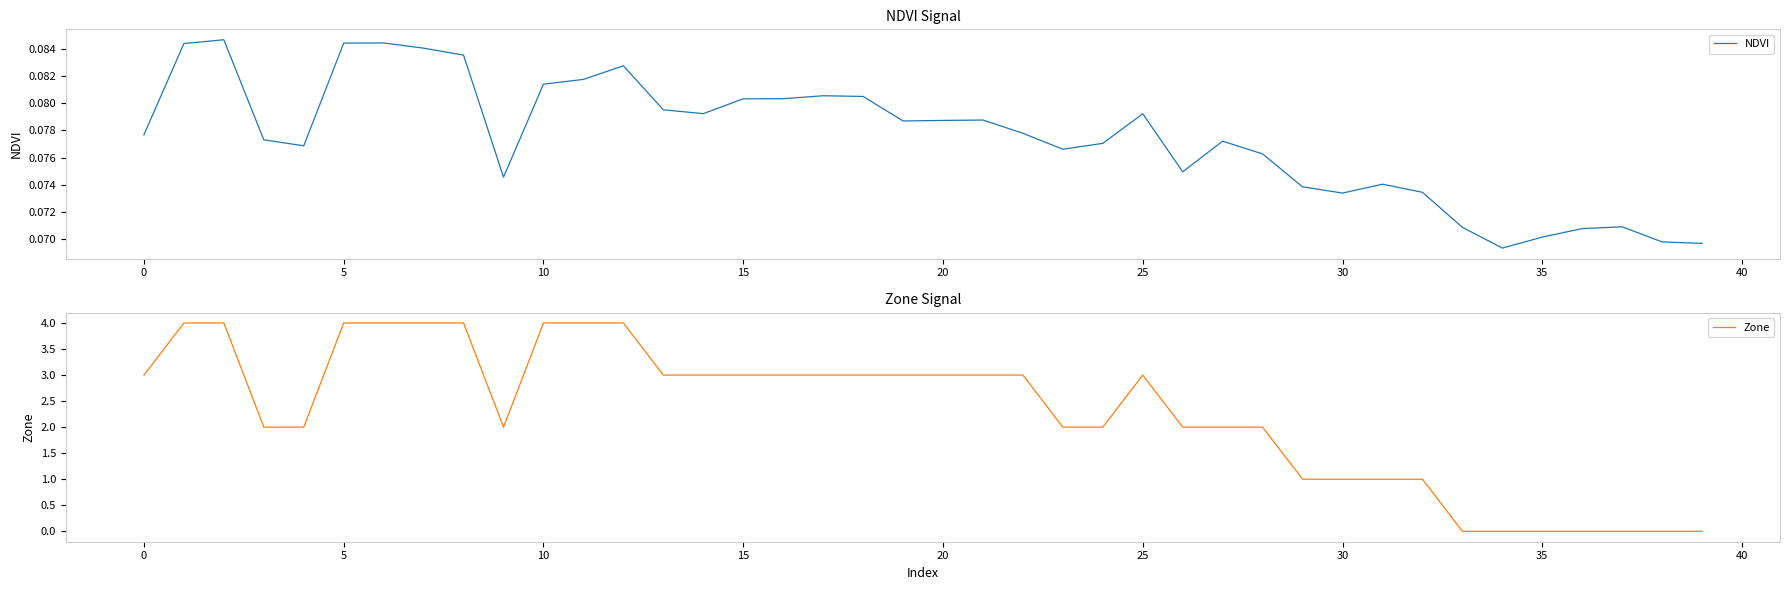

Is it true that Zone equals 3 at 20?

True